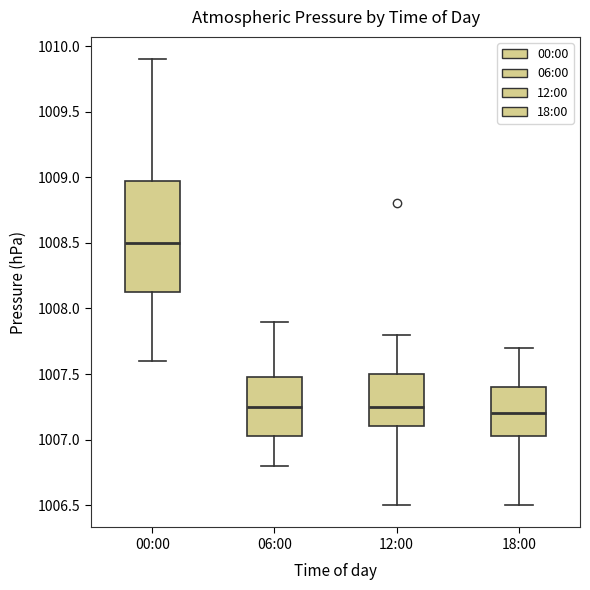

Where is the lower edge of the box for 00:00 on the y-axis? The values are not printed on the chart, so give them approximately, as read against the axis.

1008.15